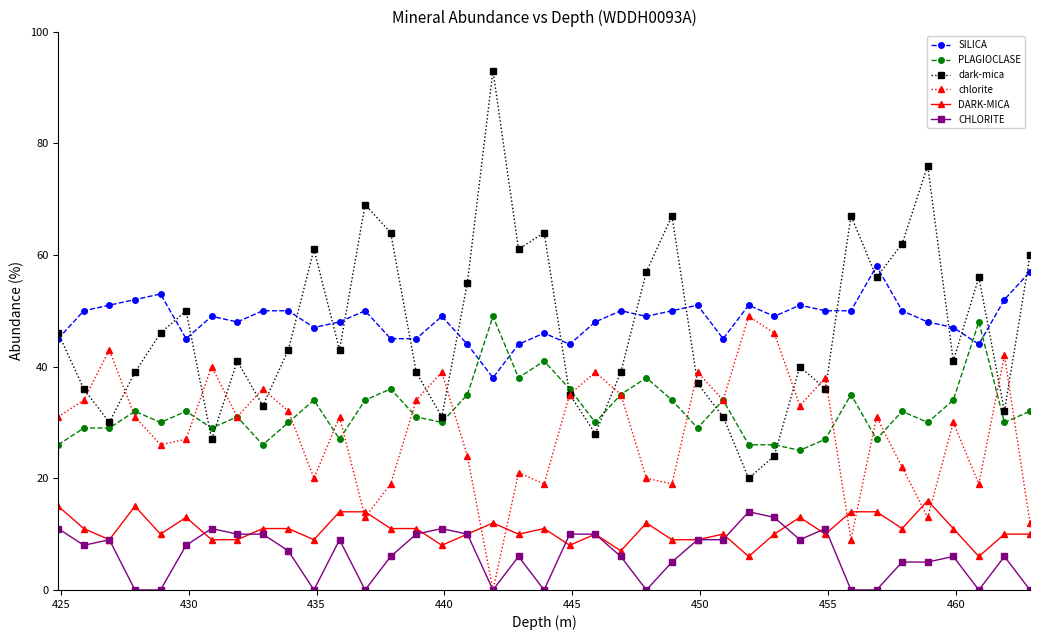

Does the chart display data point markers on the line(s)?

Yes